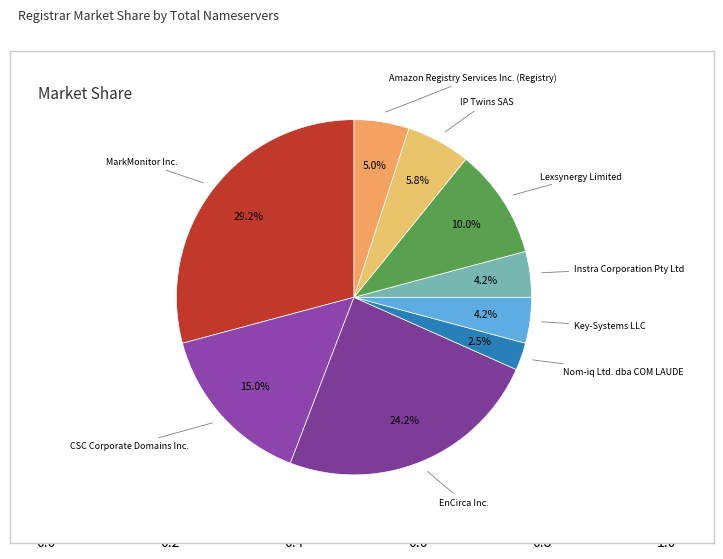

Is there a majority slice in this chart?

No